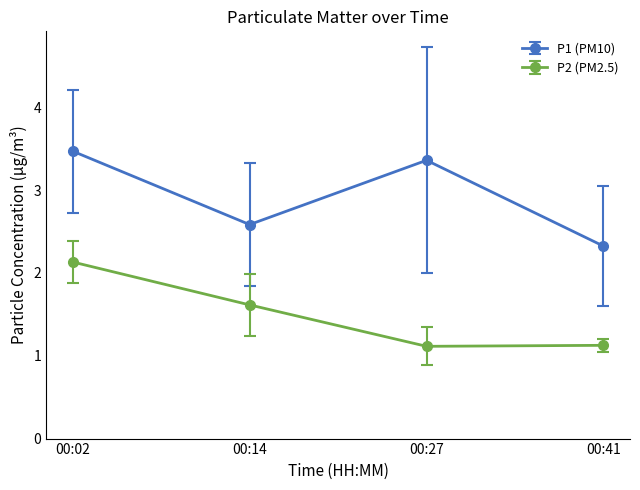

Rank the series at 00:27 from lowest to highest value.

P2 (PM2.5), P1 (PM10)